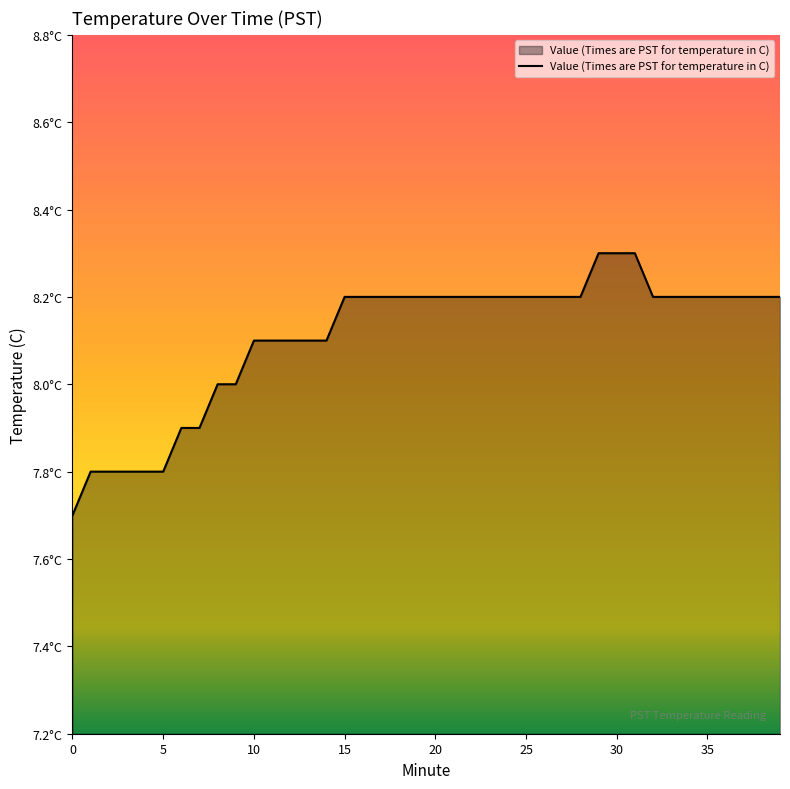

Does the chart display data point markers on the line(s)?

No